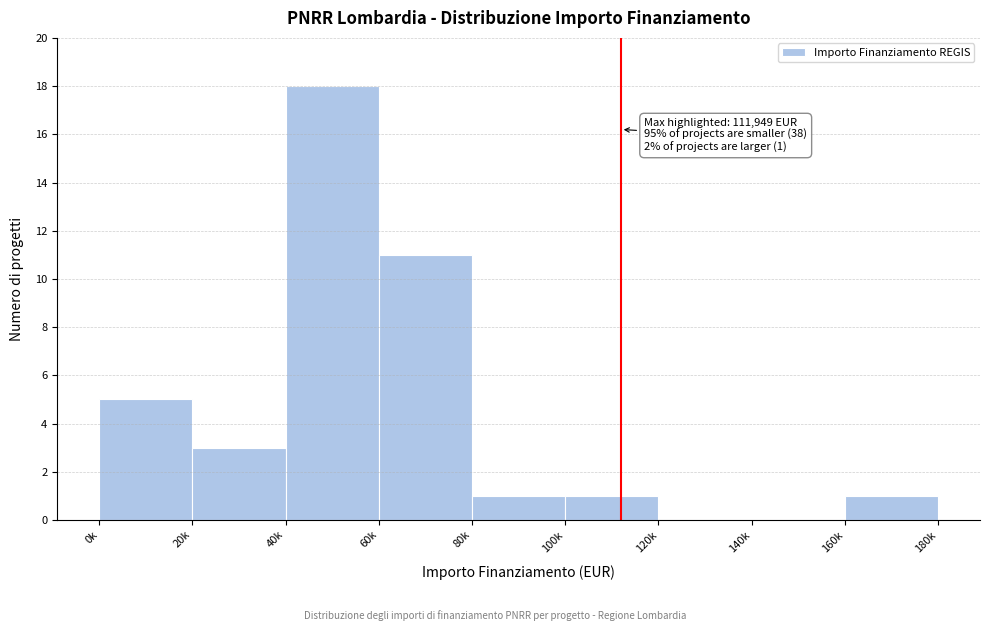

Reading left to right, what are all the values shown in this chart?

0k=5	20k=3	40k=18	60k=11	80k=1	100k=1	120k=0	140k=0	160k=1